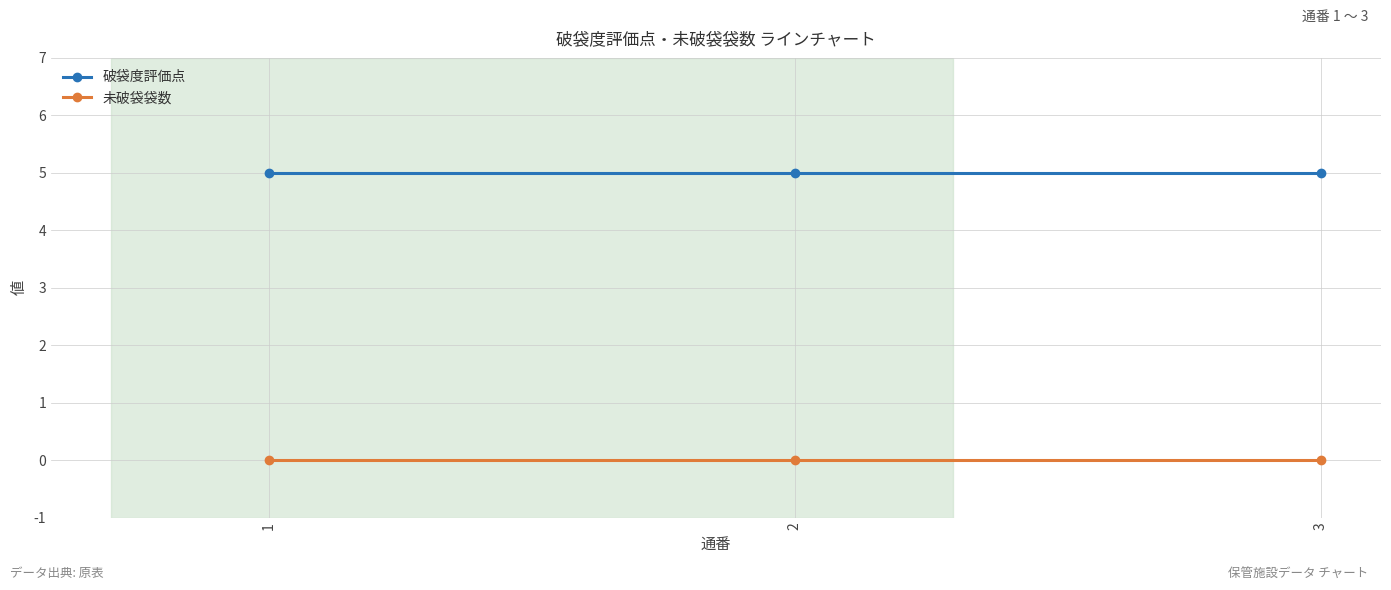

True or false: 破袋度評価点 has a value of 5 at 1.

True